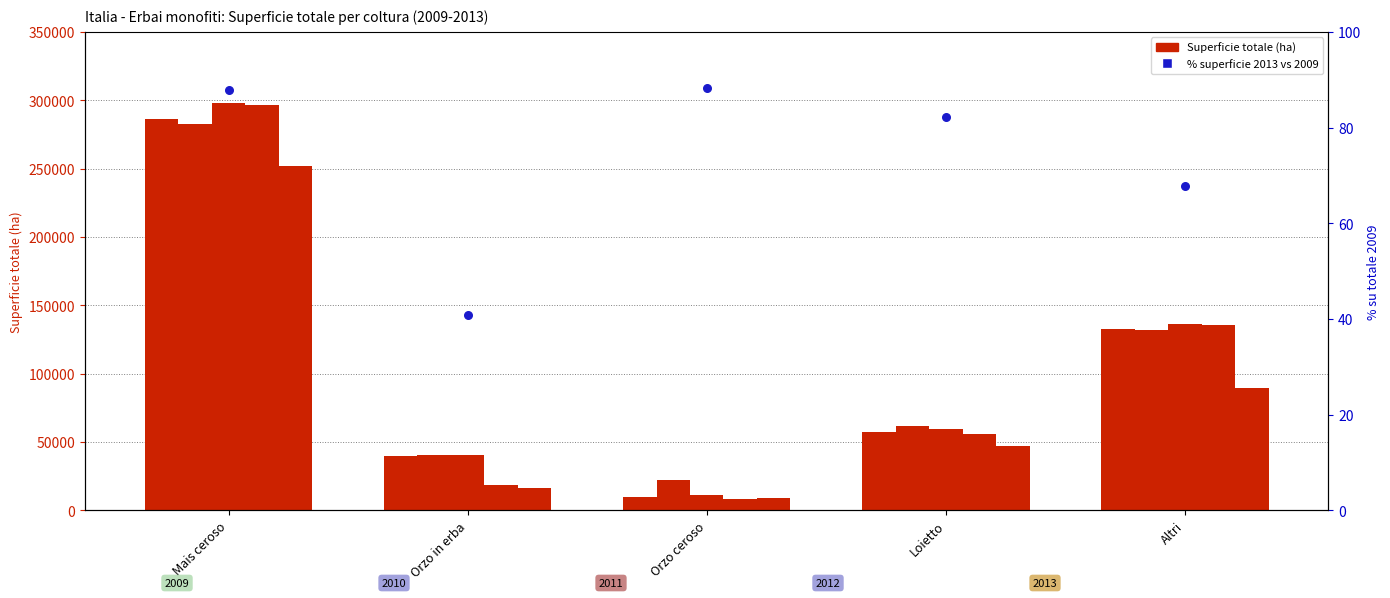

At which category is the sum across all series the highest?

Mais ceroso